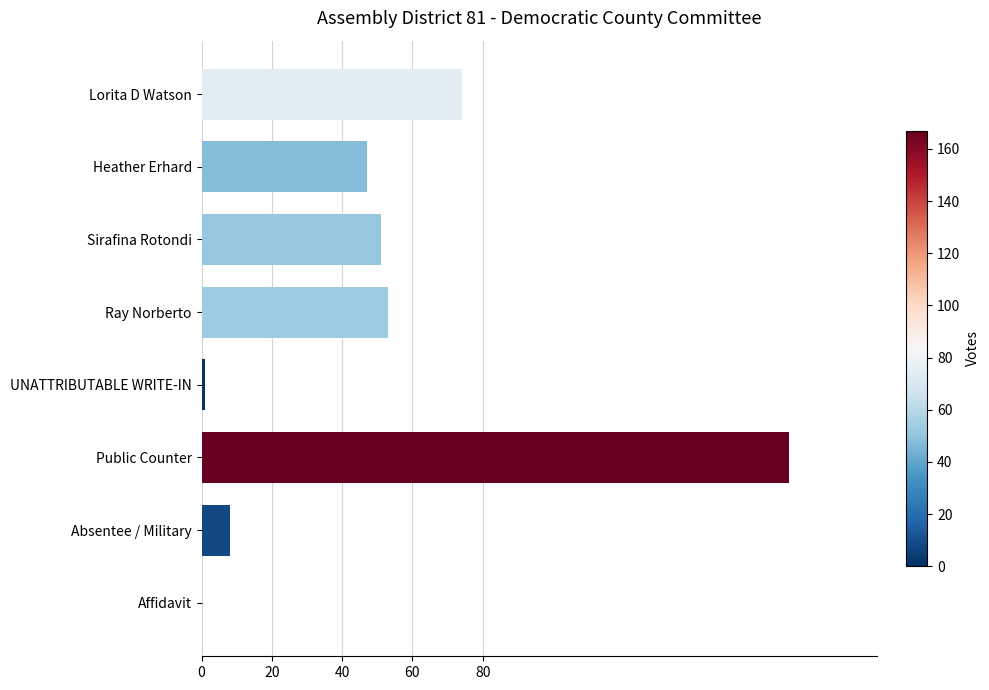

Count the number of categories in the chart.

8